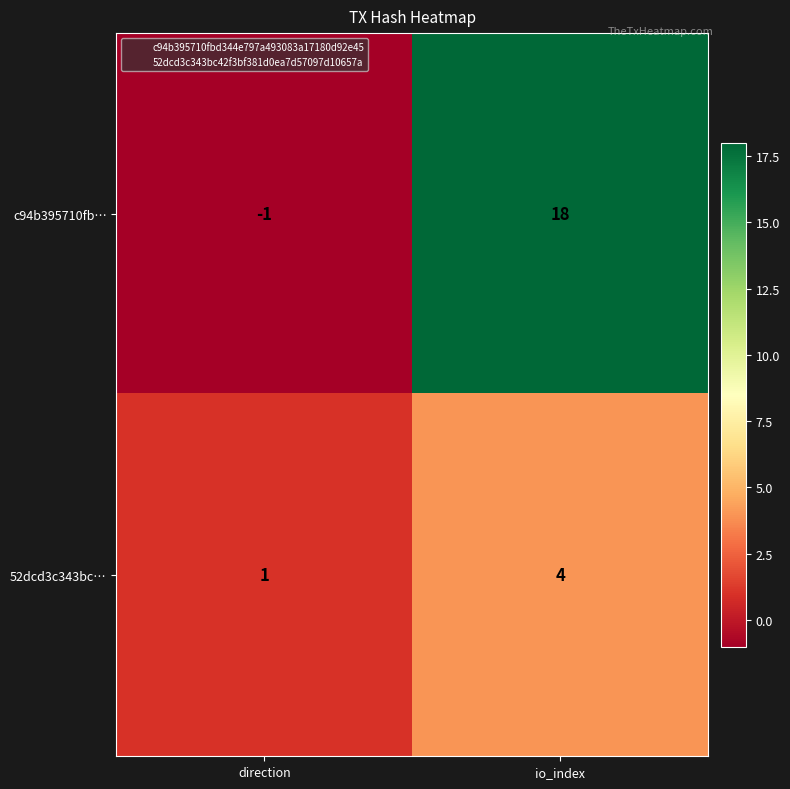

The value of 52dcd3c343bc… at direction is 0. True or false?

False